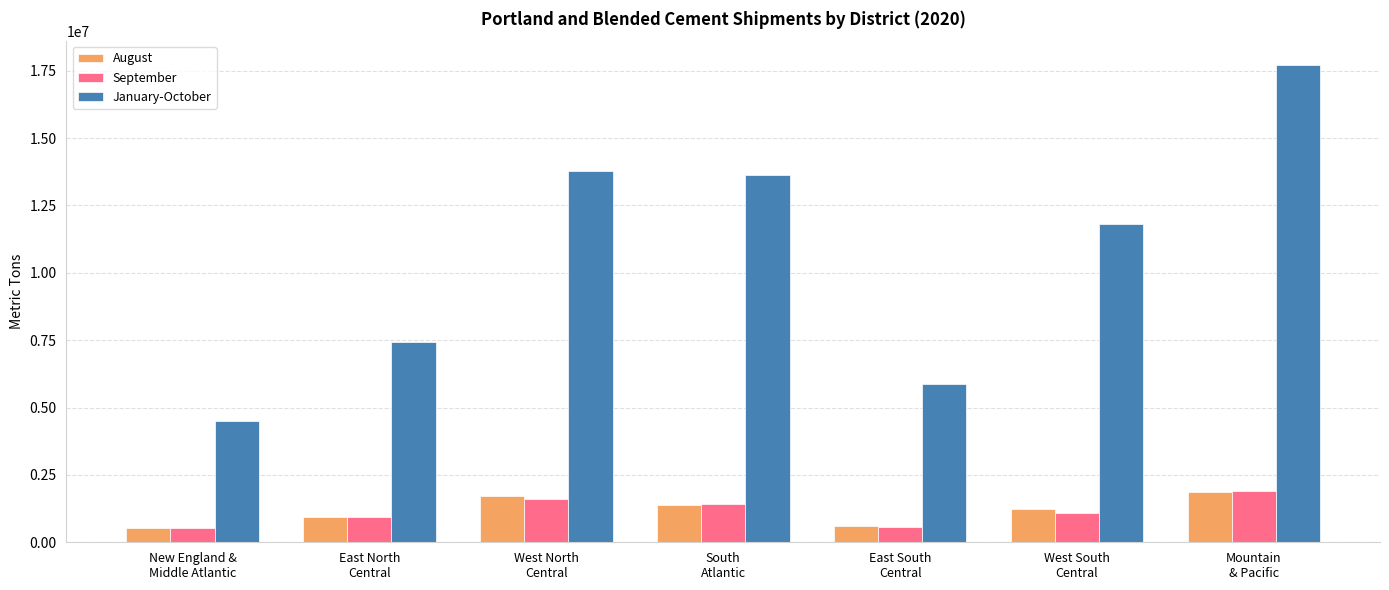

How many values in the August series are below 1252976?

3